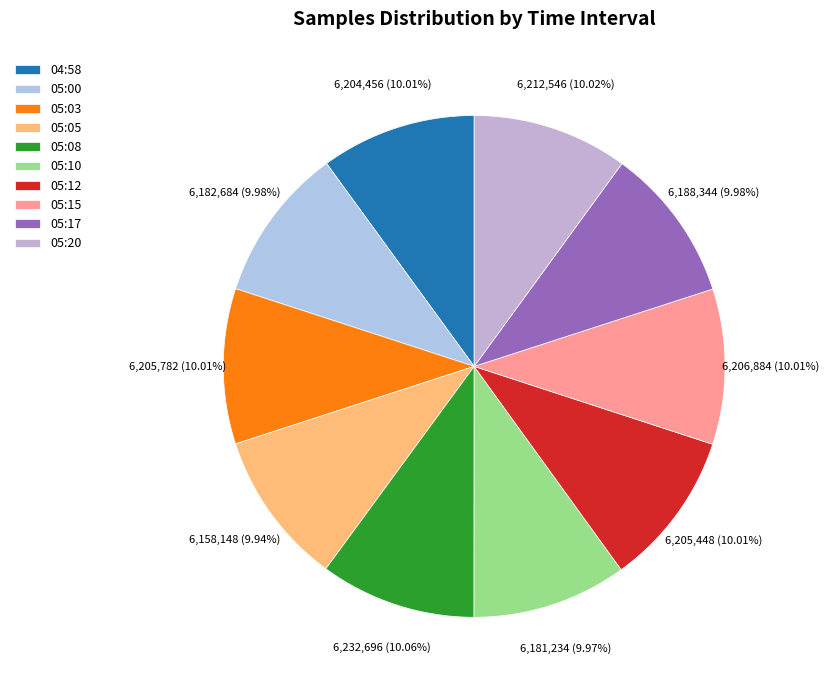

Approximately how many times larger is the value at 05:20 compared to 05:15?

1.0